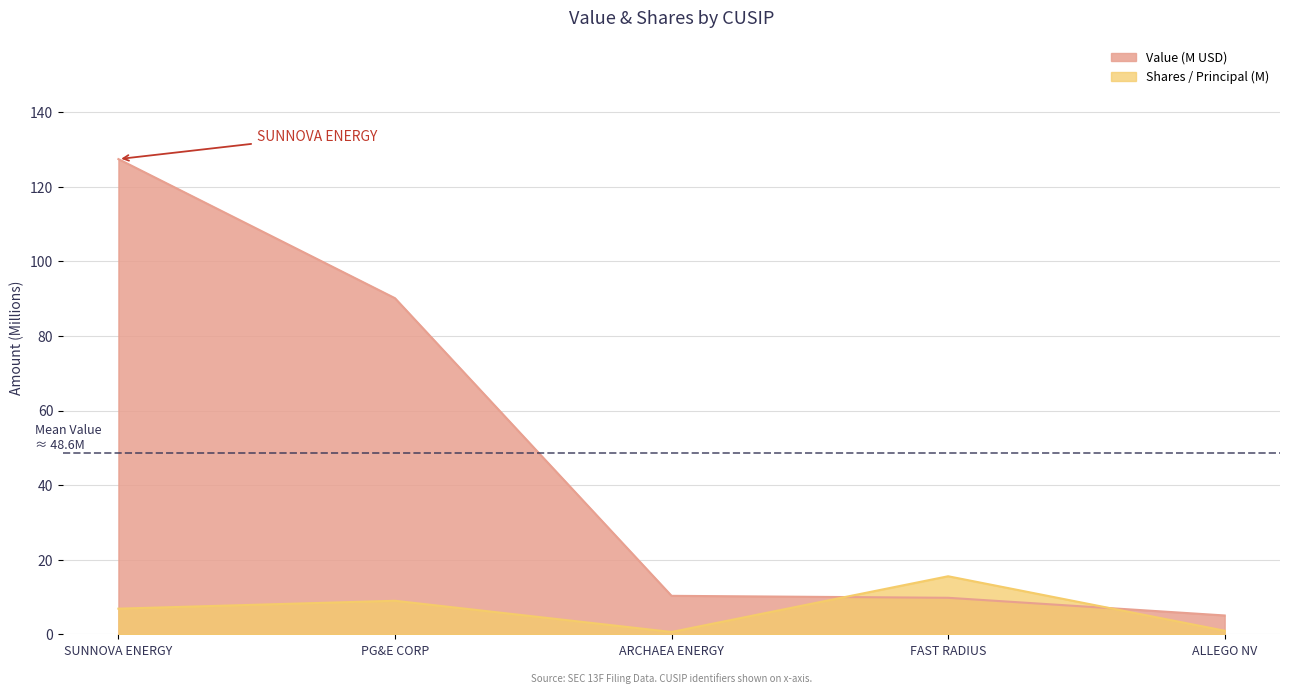

Between SUNNOVA ENERGY and ALLEGO NV, which series saw the biggest shift?

Value (M USD)